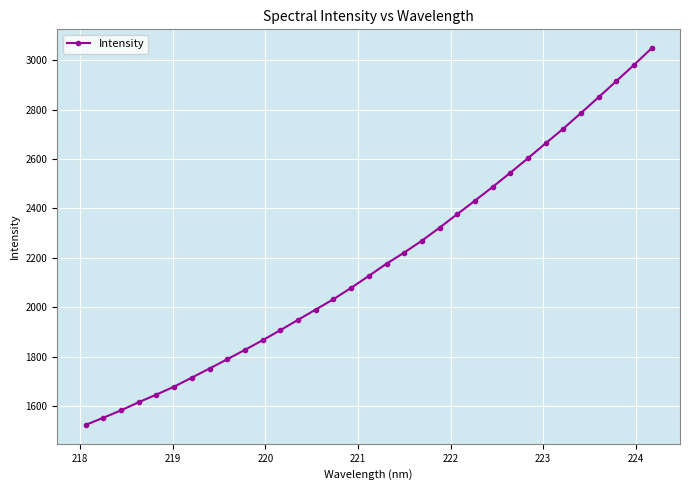

True or false: the data has more than 2 interior local peaks.

False